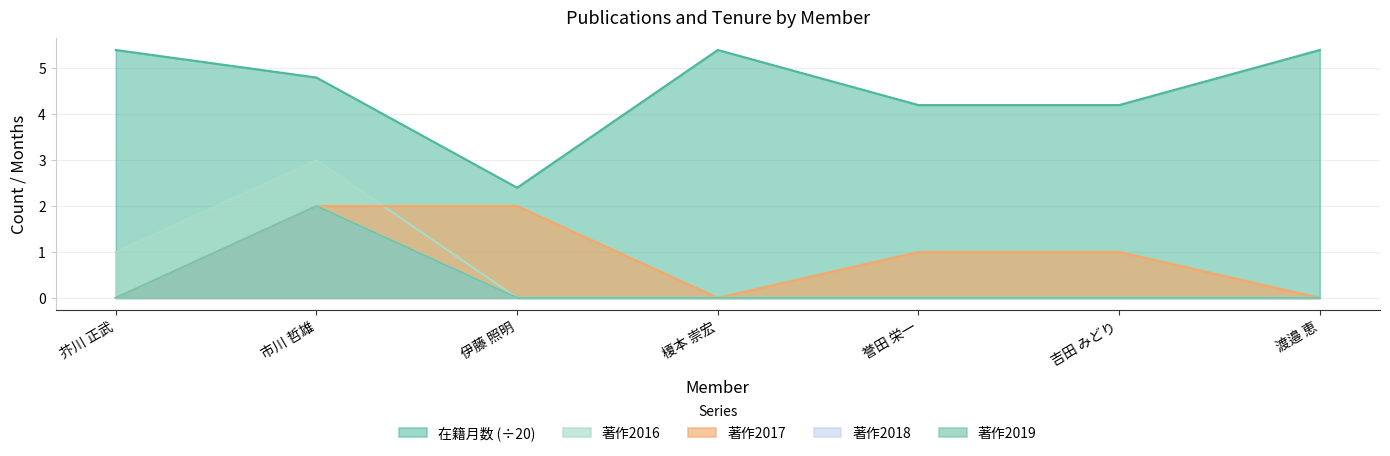

Reading left to right, extract all data points from this chart.

在籍月数: 芥川 正武=5.4	市川 哲雄=4.8	伊藤 照明=2.4	榎本 崇宏=5.4	誉田 栄一=4.2	吉田 みどり=4.2	渡邉 恵=5.4
著作2016: 芥川 正武=1.0	市川 哲雄=3.0	伊藤 照明=0.0	榎本 崇宏=0.0	誉田 栄一=0.0	吉田 みどり=0.0	渡邉 恵=0.0
著作2017: 芥川 正武=0.0	市川 哲雄=2.0	伊藤 照明=2.0	榎本 崇宏=0.0	誉田 栄一=1.0	吉田 みどり=1.0	渡邉 恵=0.0
著作2018: 芥川 正武=0.0	市川 哲雄=2.0	伊藤 照明=0.0	榎本 崇宏=0.0	誉田 栄一=0.0	吉田 みどり=0.0	渡邉 恵=0.0
著作2019: 芥川 正武=0.0	市川 哲雄=2.0	伊藤 照明=0.0	榎本 崇宏=0.0	誉田 栄一=0.0	吉田 みどり=0.0	渡邉 恵=0.0